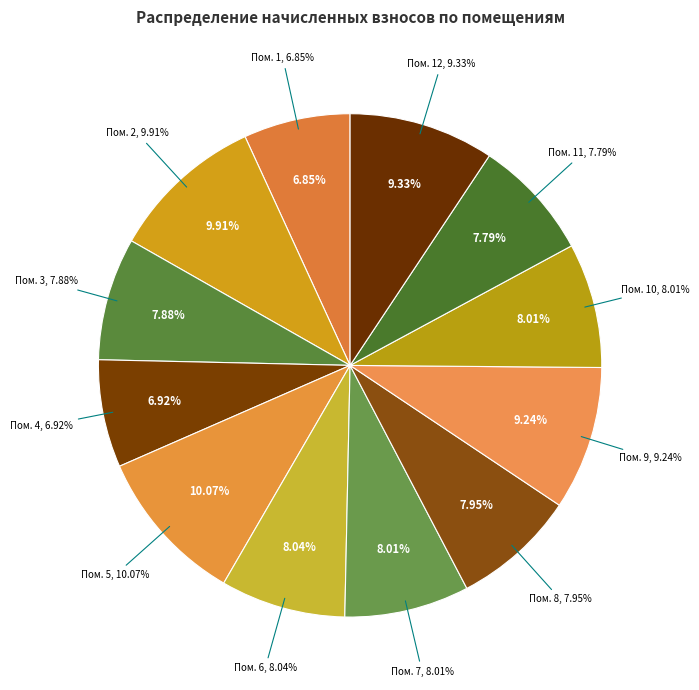

To the nearest percent, what is the difference between the 11 and 5 slice percentages?

2%